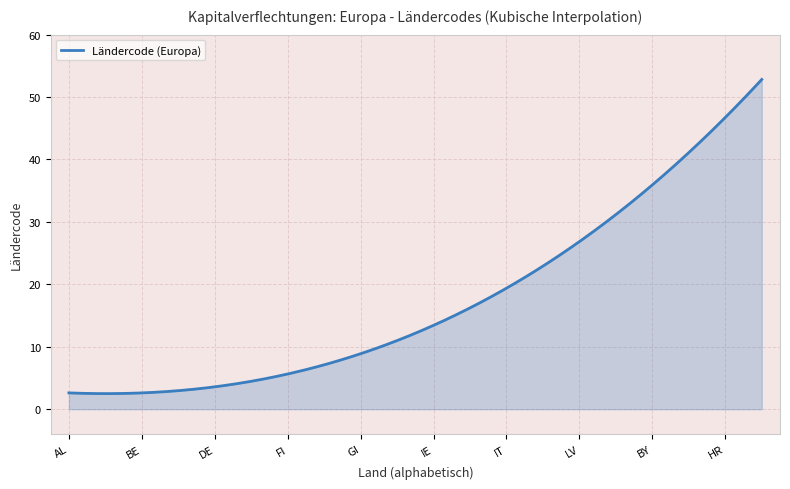

What is the difference between the maximum and minimum values?

50.3